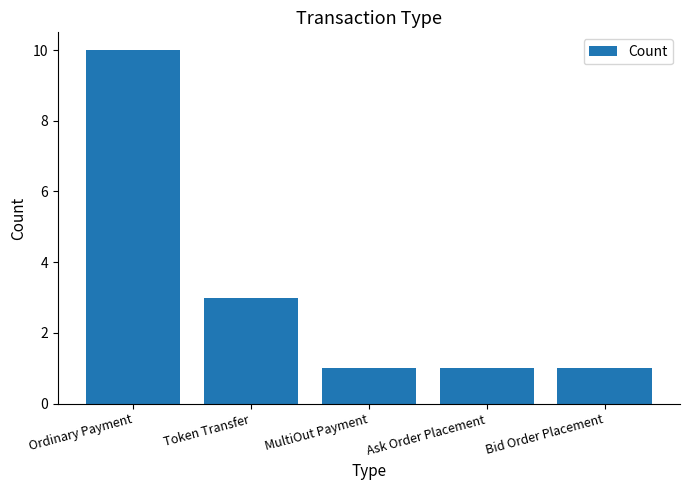

Are the bars horizontal?

No